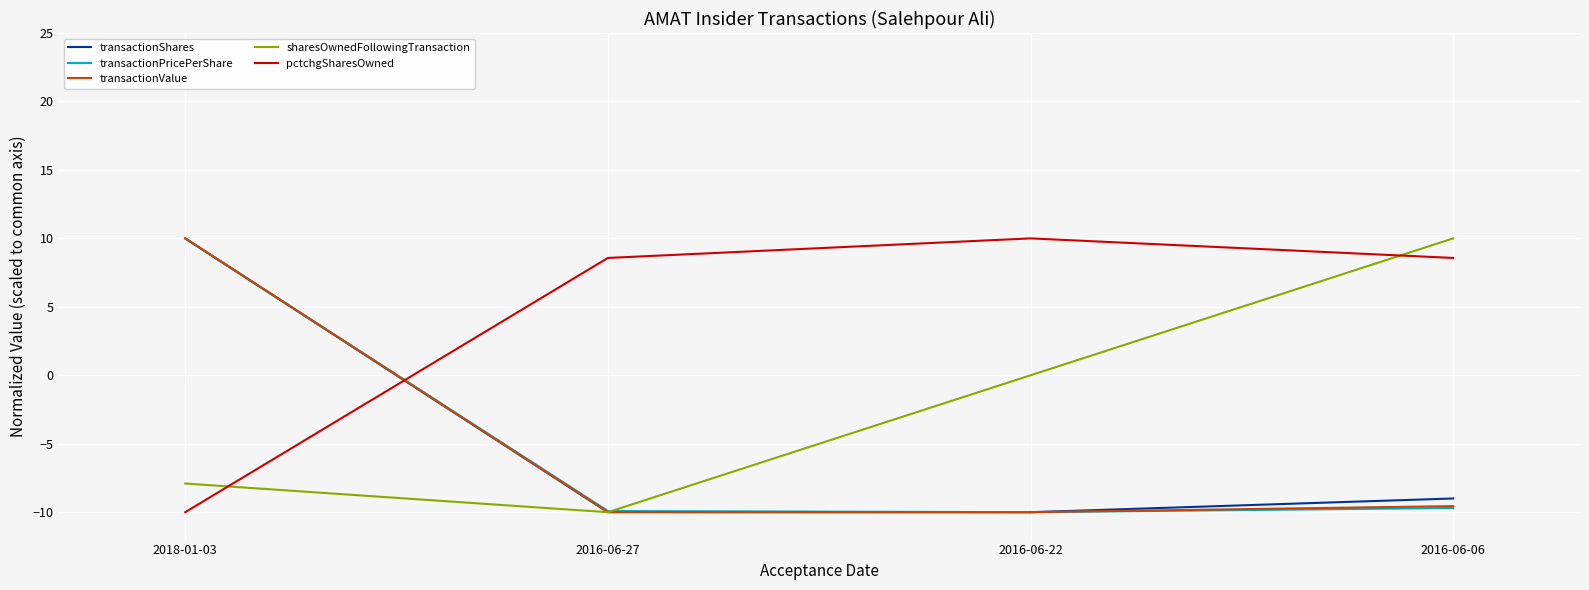

Count the number of categories in the chart.

4